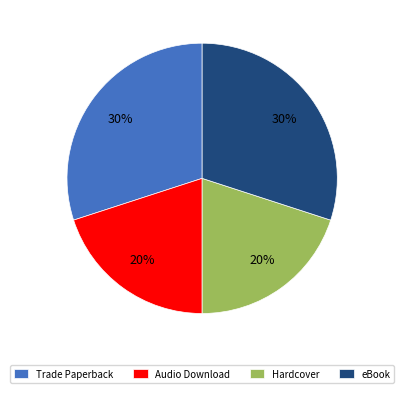

Does any single category account for the majority?

No